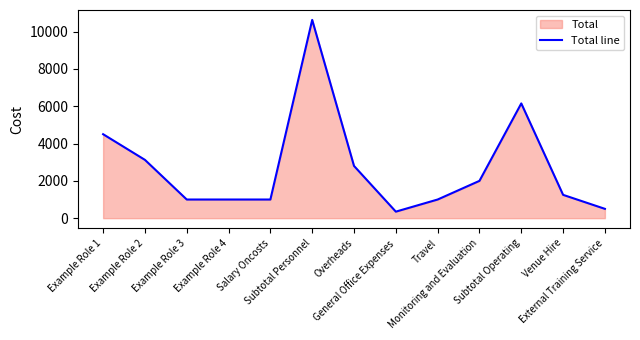

What is the difference between the second highest and minimum values?

5800